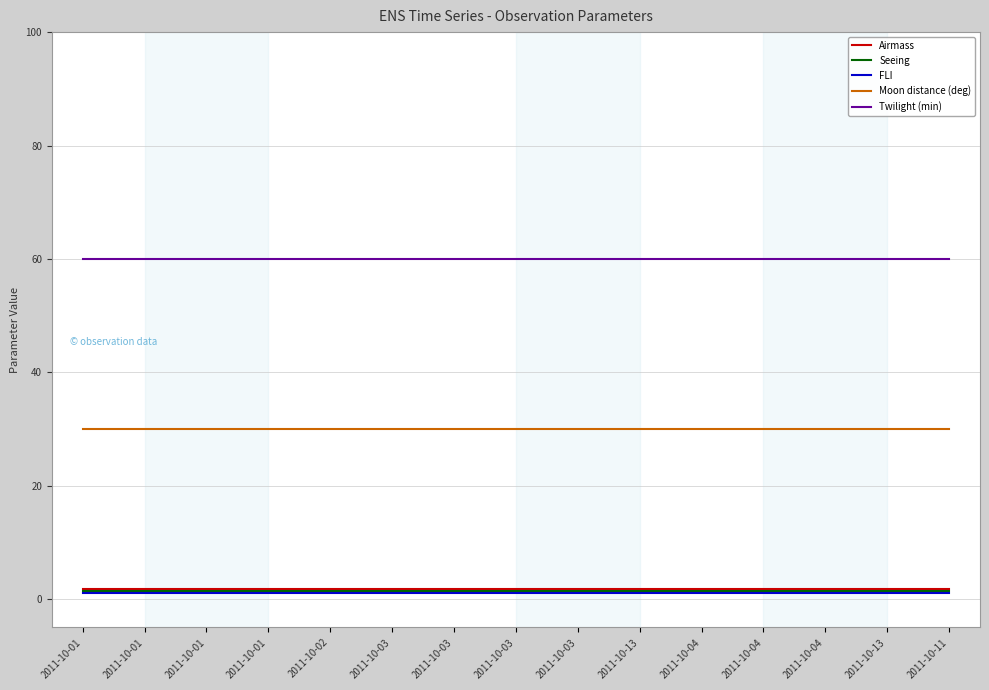

At 2011-10-03, list the series in order from largest to smallest.

Twilight (min), Moon distance (deg), Airmass, Seeing, FLI